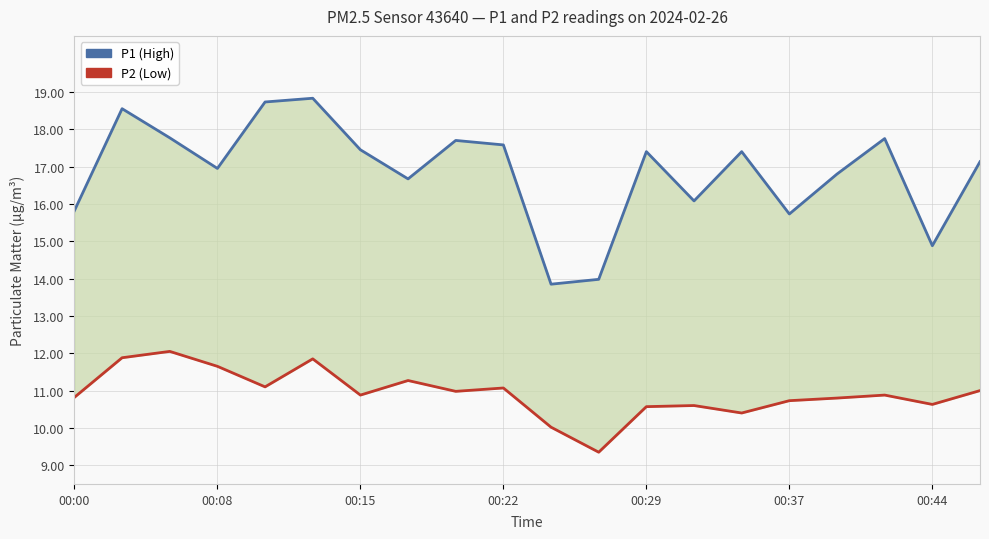

Which category has the lowest value in the P2 (Low) series?

11